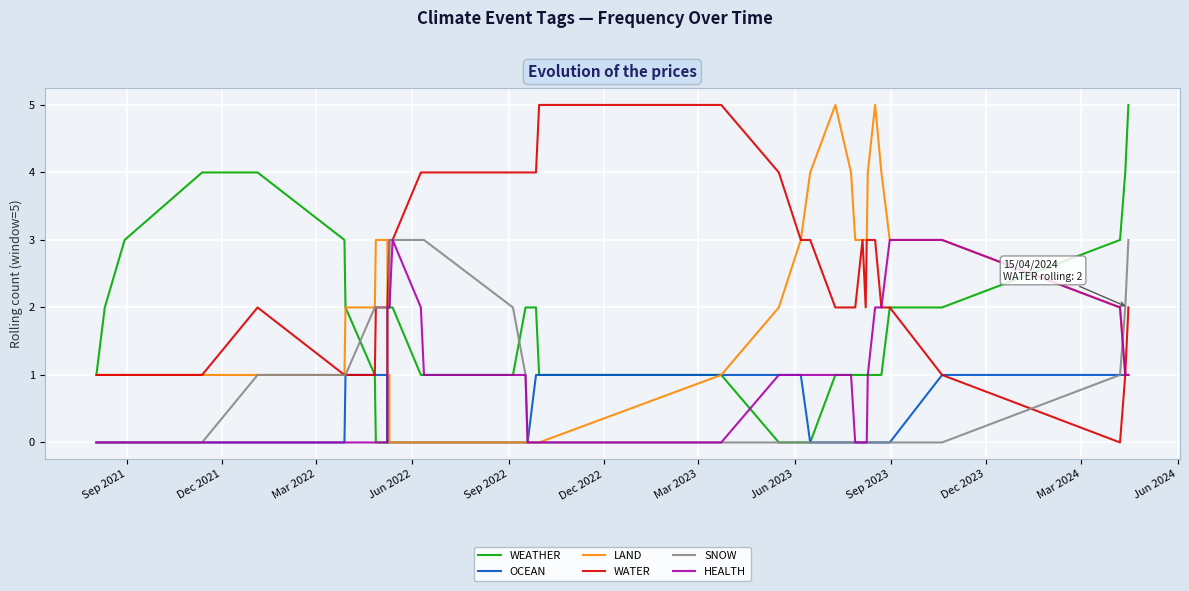

Reading left to right, what are all the values shown in this chart?

WEATHER: 1	2	3	4	4	3	2	1	0	0	1	2	2	2	2	1	1	1	2	2	2	1	1	0	0	0	1	1	1	1	1	1	1	1	1	2	2	3	4	5
OCEAN: 0	0	0	0	0	0	1	1	1	1	1	0	0	0	0	0	0	0	0	0	1	1	1	1	1	0	0	0	0	0	0	0	0	0	0	0	1	1	1	1
LAND: 1	1	1	1	1	1	2	2	3	3	2	1	1	0	0	0	0	0	0	0	0	0	1	2	3	4	5	4	3	3	3	3	4	5	4	3	3	2	1	1
WATER: 1	1	1	1	2	1	1	1	2	2	2	2	3	3	3	4	4	4	4	4	4	5	5	4	3	3	2	2	2	3	2	3	3	3	2	2	1	0	1	2
SNOW: 0	0	0	0	1	1	1	2	2	2	2	2	2	3	3	3	3	2	1	0	0	0	0	0	0	0	0	0	0	0	0	0	0	0	0	0	0	1	2	3
HEALTH: 0	0	0	0	0	0	0	0	0	0	1	2	2	2	3	2	1	1	1	0	0	0	0	1	1	1	1	1	0	0	0	0	1	2	2	3	3	2	1	1